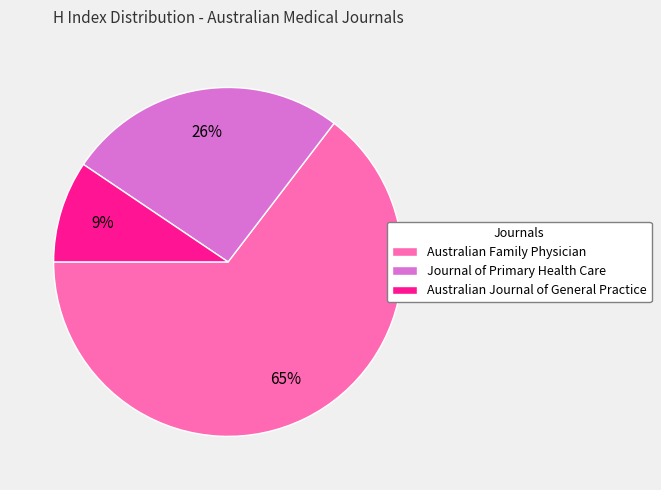

What is the largest slice in the pie chart?

Australian Family Physician